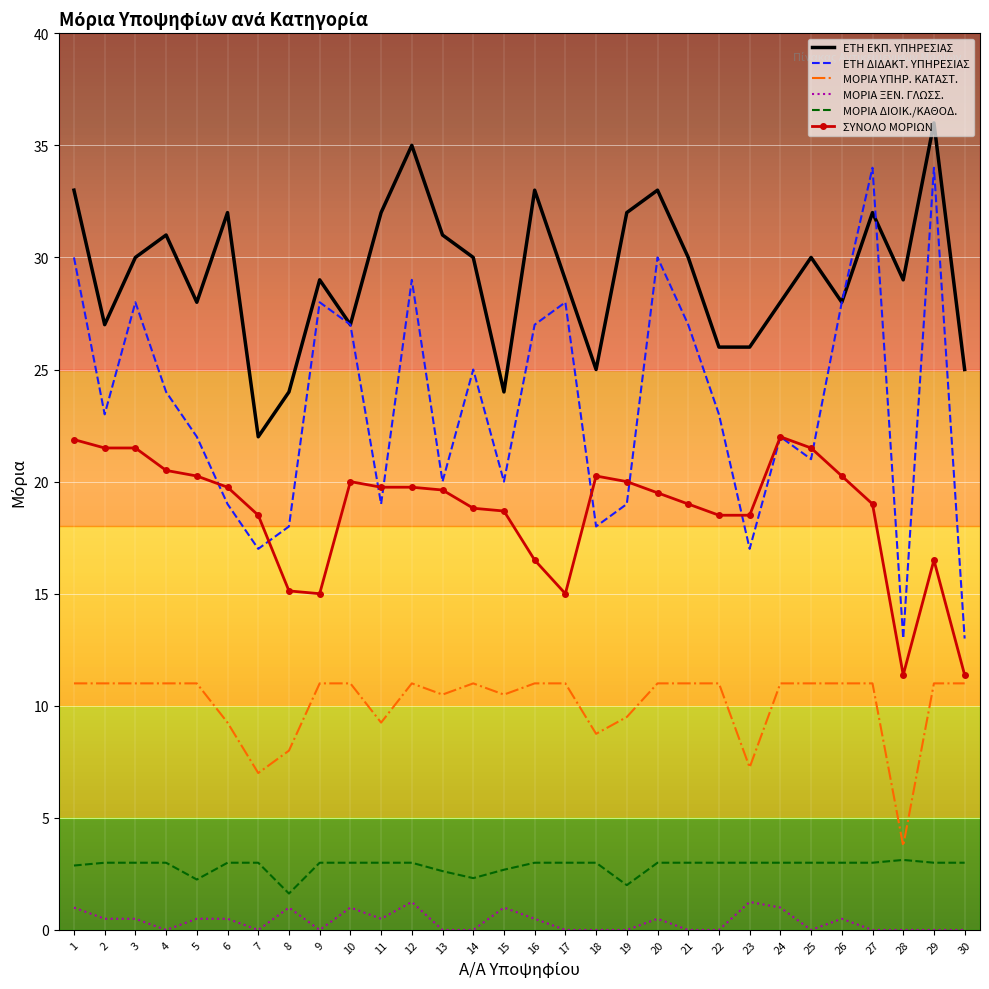

How many distinct data groups are displayed?

6